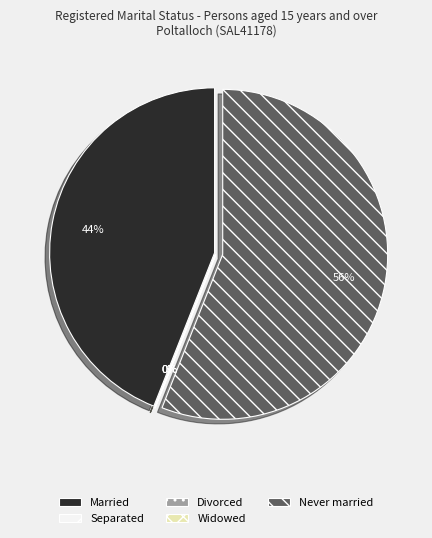

Count the number of slices in the pie.

5